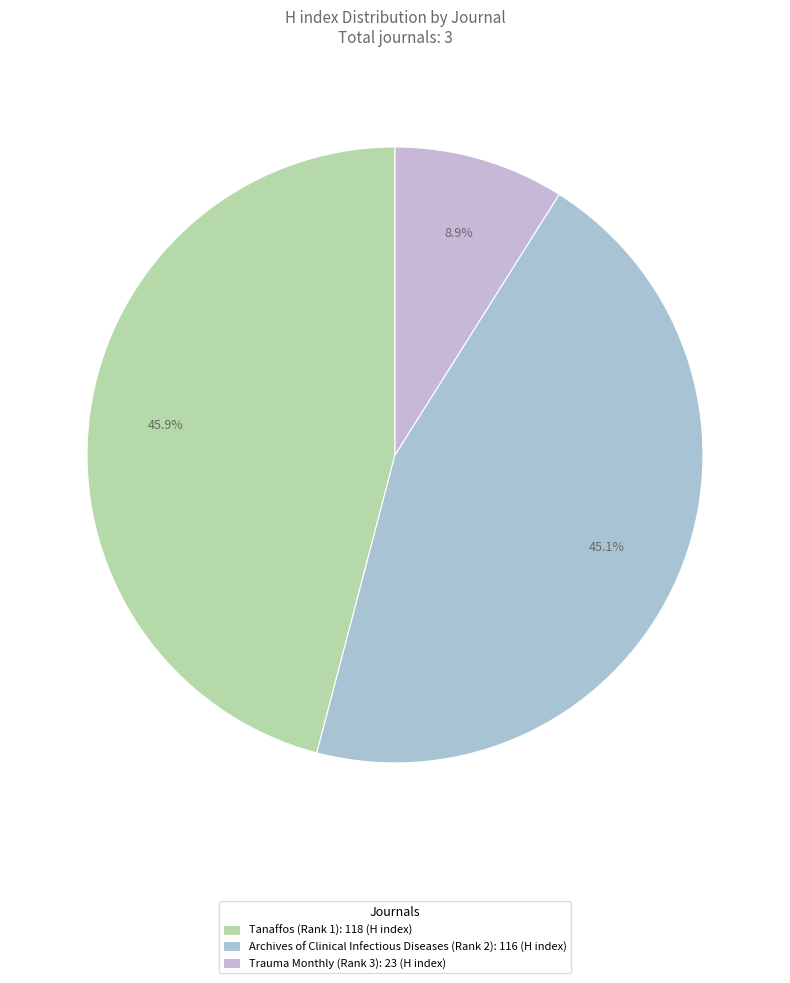

What is the change in value from Archives of Clinical Infectious Diseases (Rank 2) to Trauma Monthly (Rank 3)?

-93